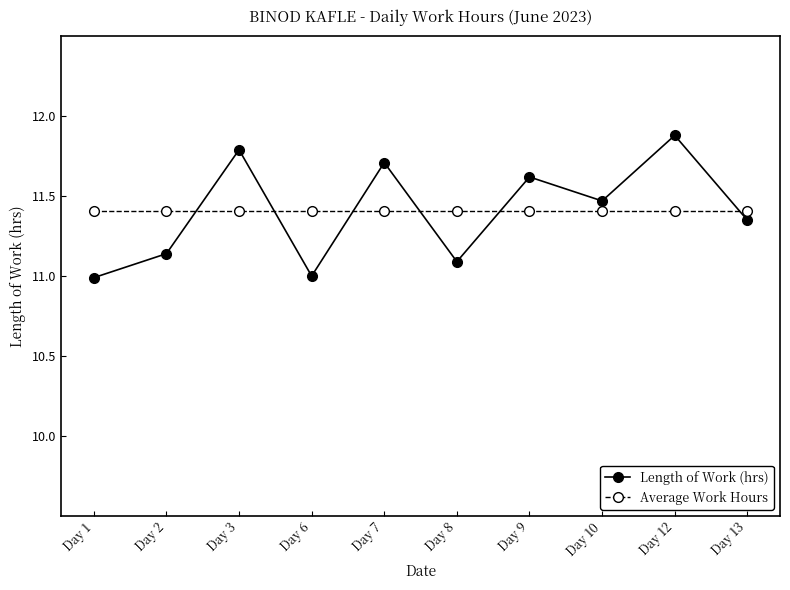

Count the number of data series in this chart.

2